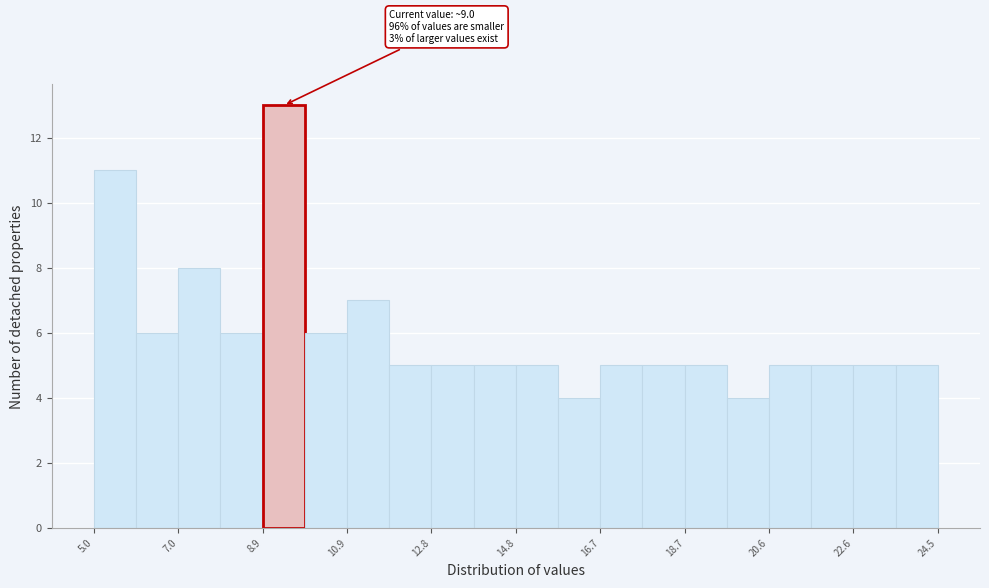

Which range on the x-axis has the tallest bar?

9.0 to 10.0